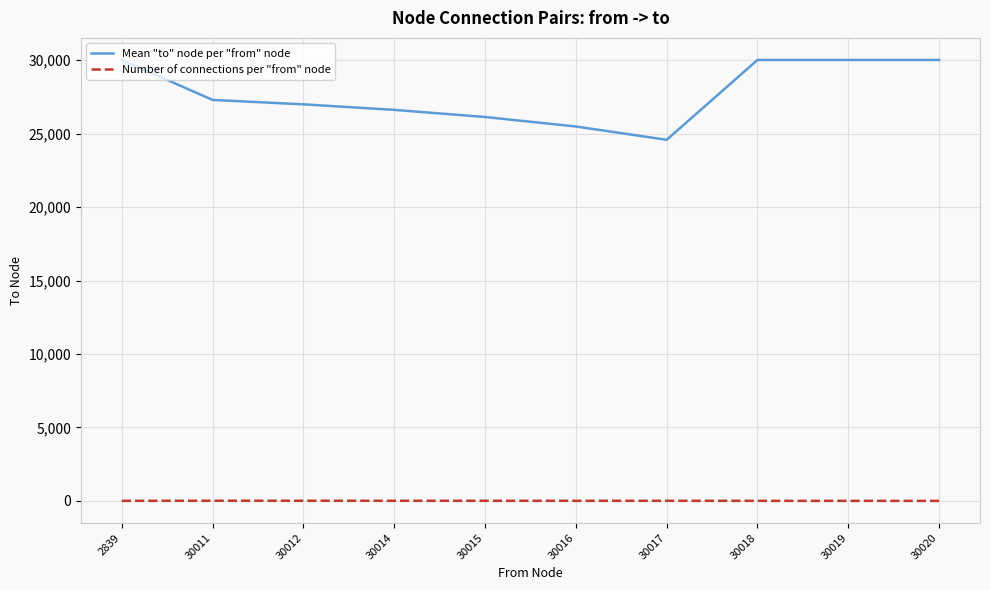

List the series in order of their overall mean, highest first.

Mean "to" node per "from" node, Number of connections per "from" node